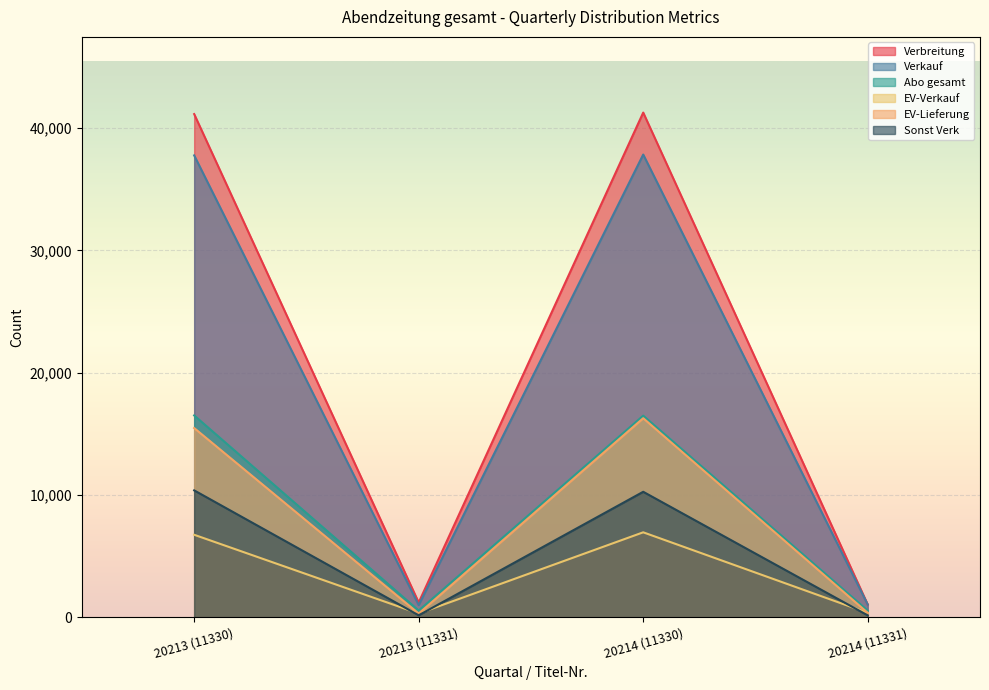

What is the sum of all EV-Lieferung values?

32386